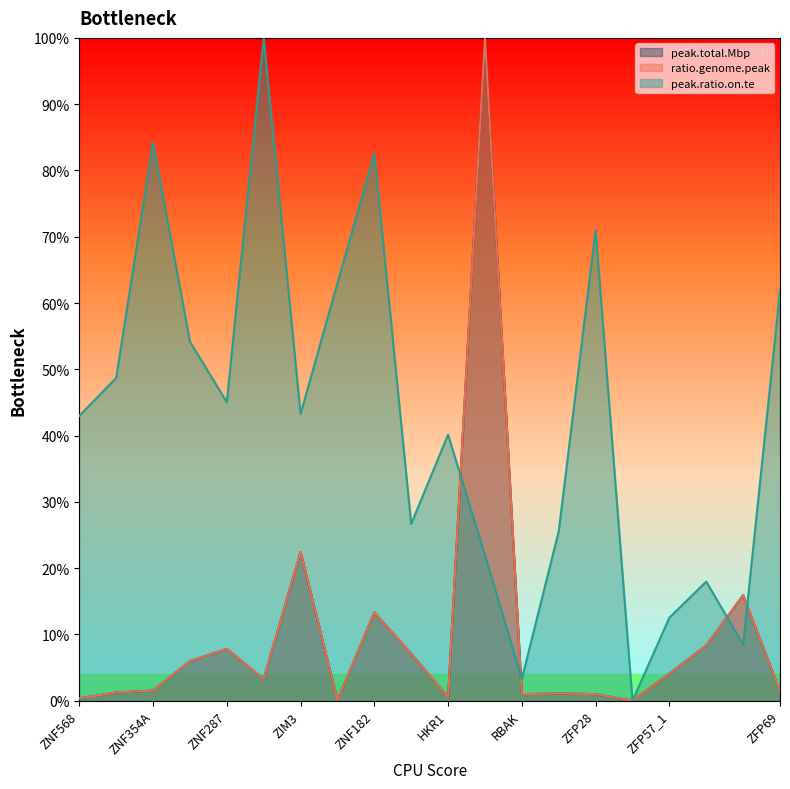

What are all the series names shown in the legend?

peak.total.Mbp, ratio.genome.peak, peak.ratio.on.te